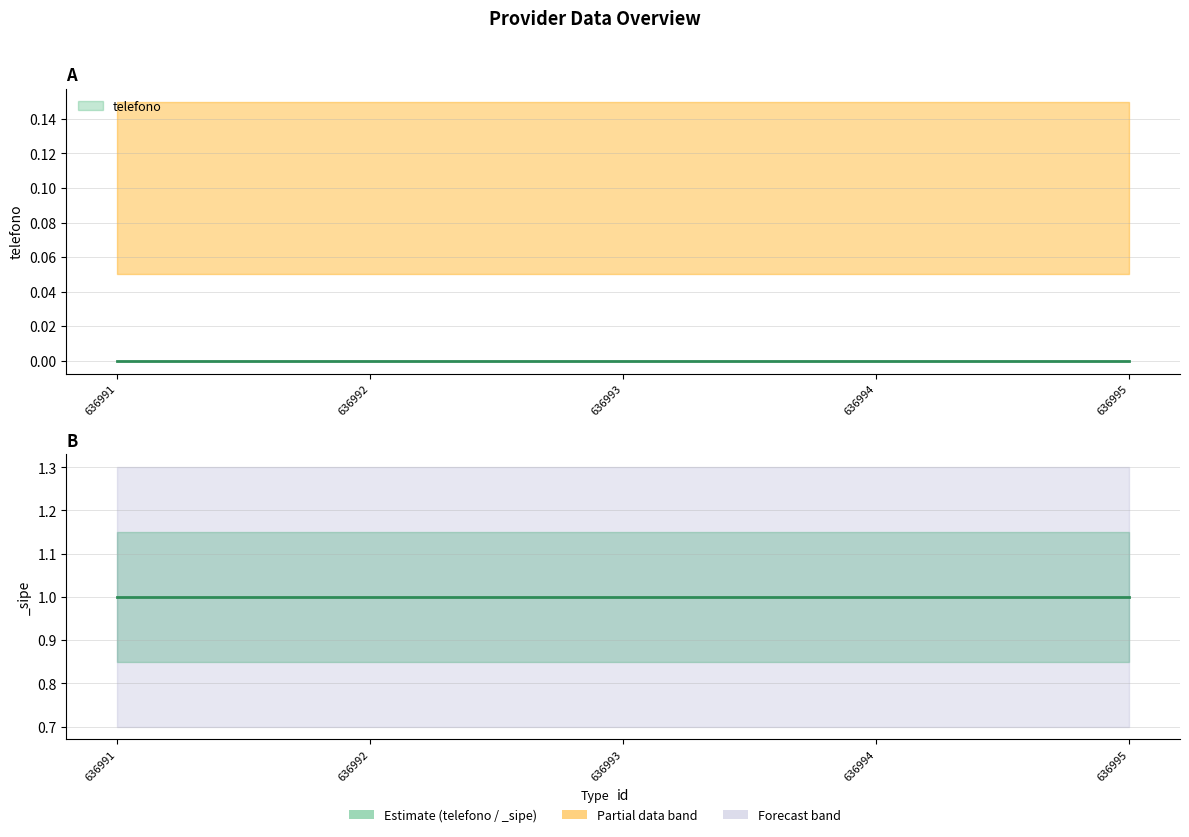

What is the spread (max minus min) of values at 636995?

1